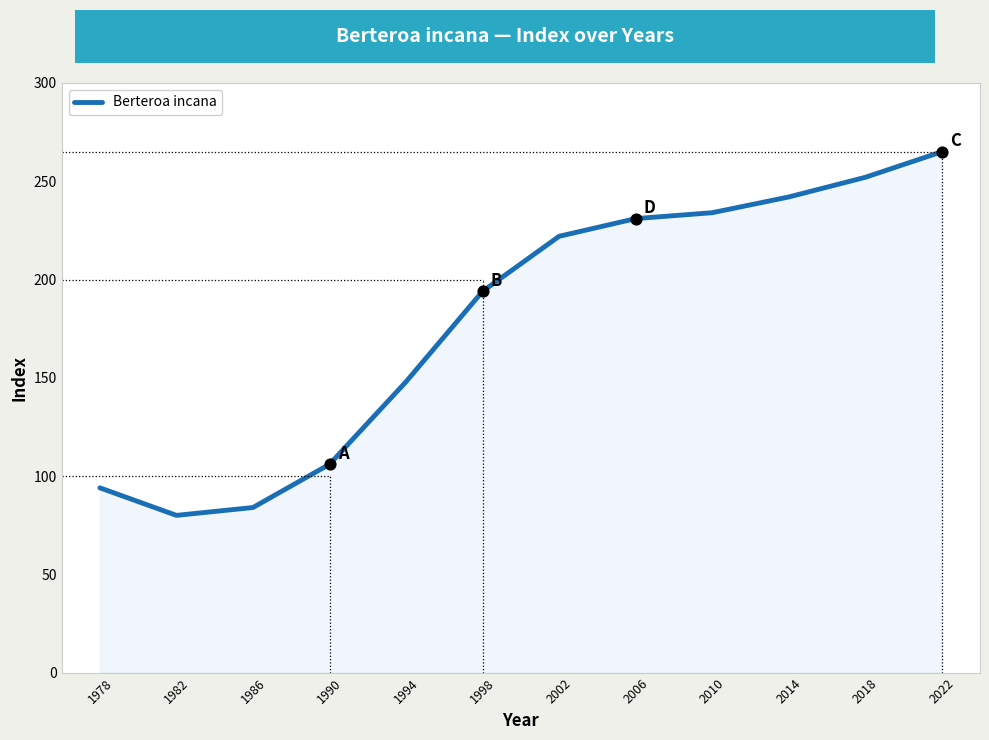

What is the change in value from 1994 to 2018?

+104